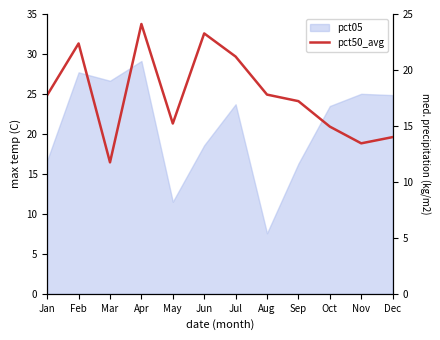

What is the greatest value displayed?

24.1